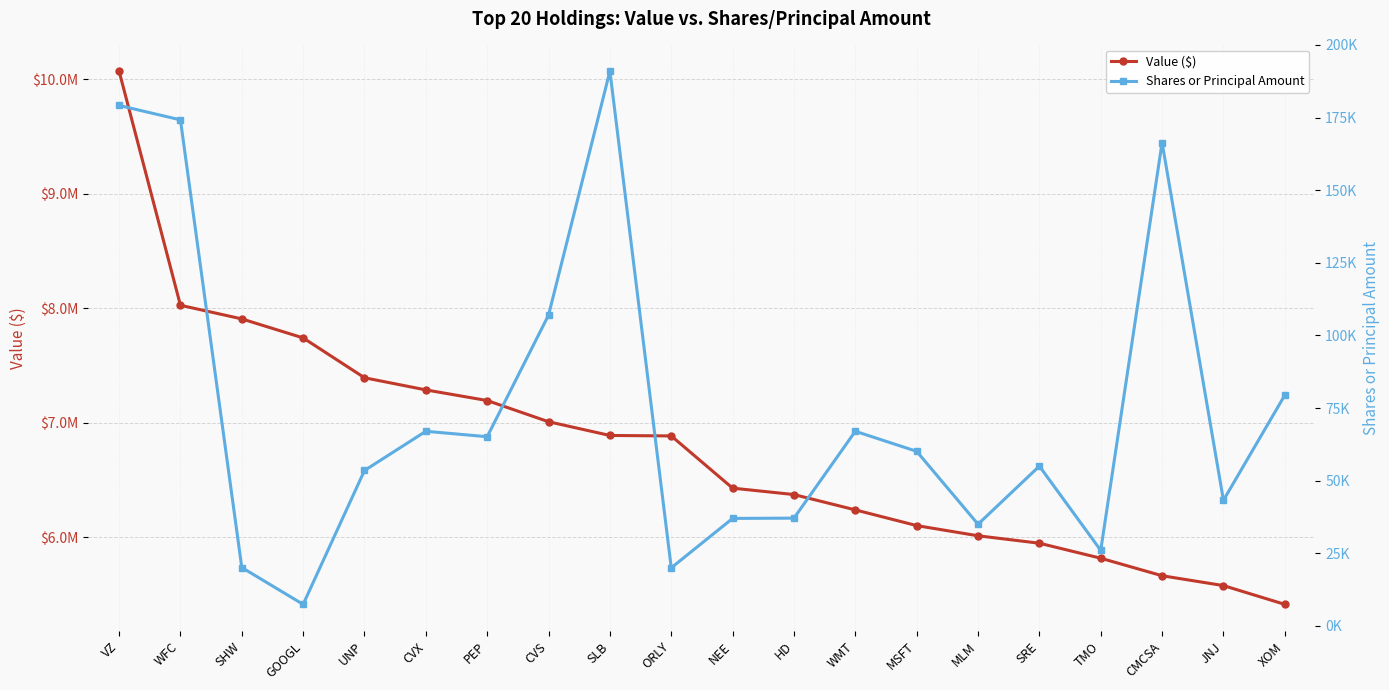

What is the sum of all Shares or Principal Amount values?

1490798